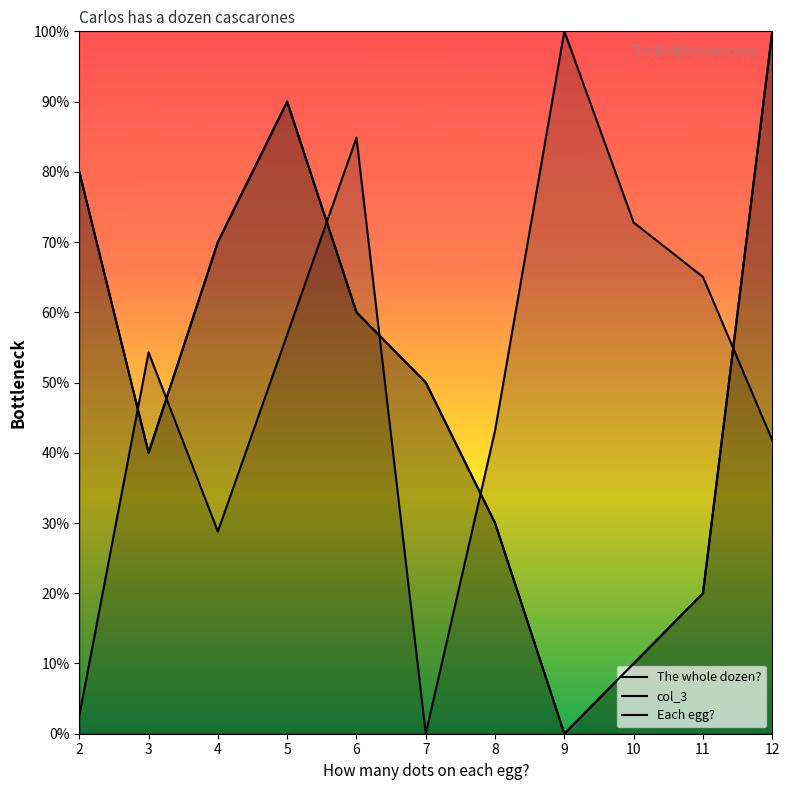

Is this an area chart (filled region under the line)?

No